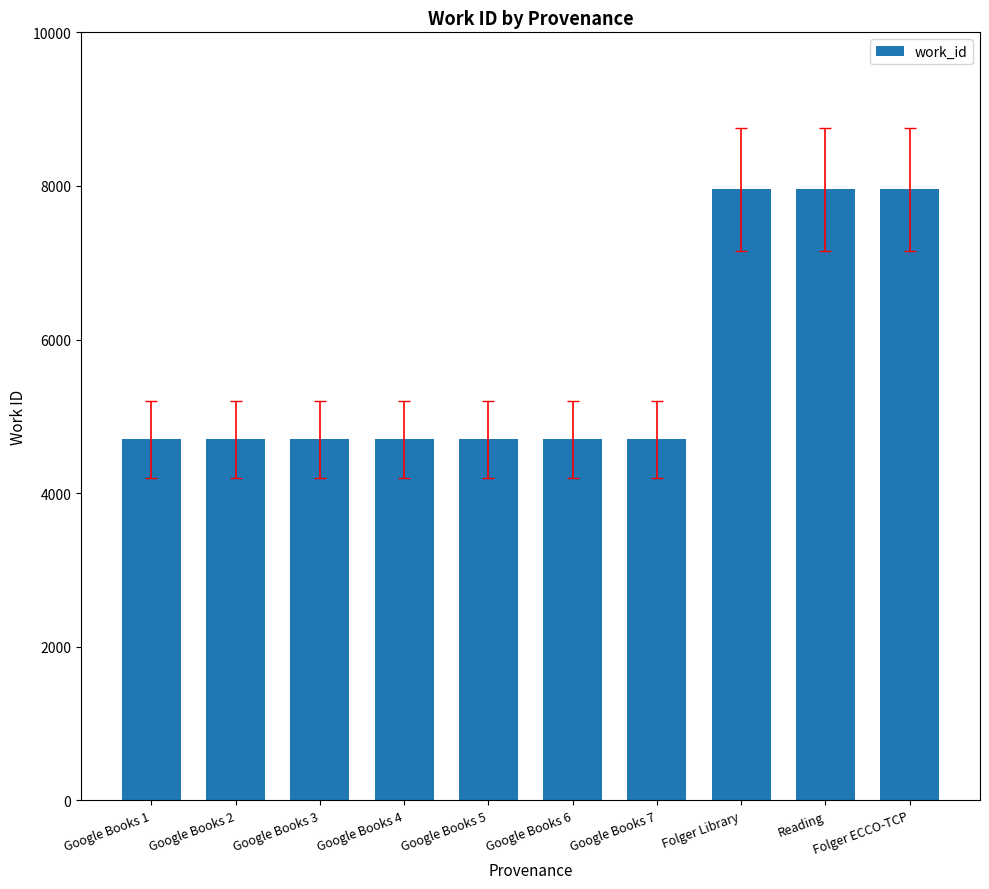

Is it true that the value at Google Books 2 is 4702?

True